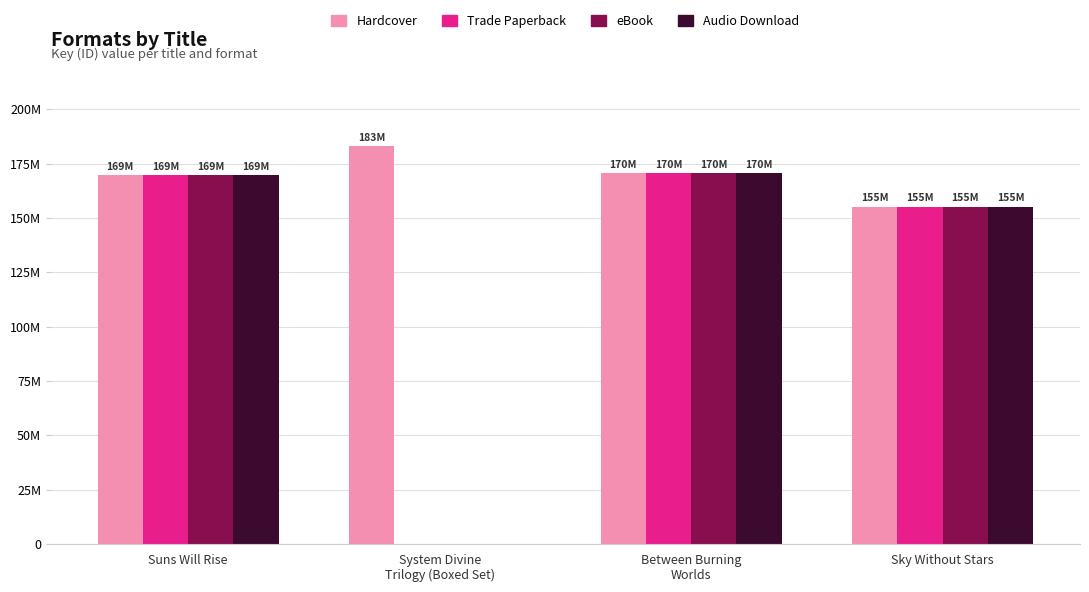

What is the label of the 1st bar from the right?

Sky Without Stars